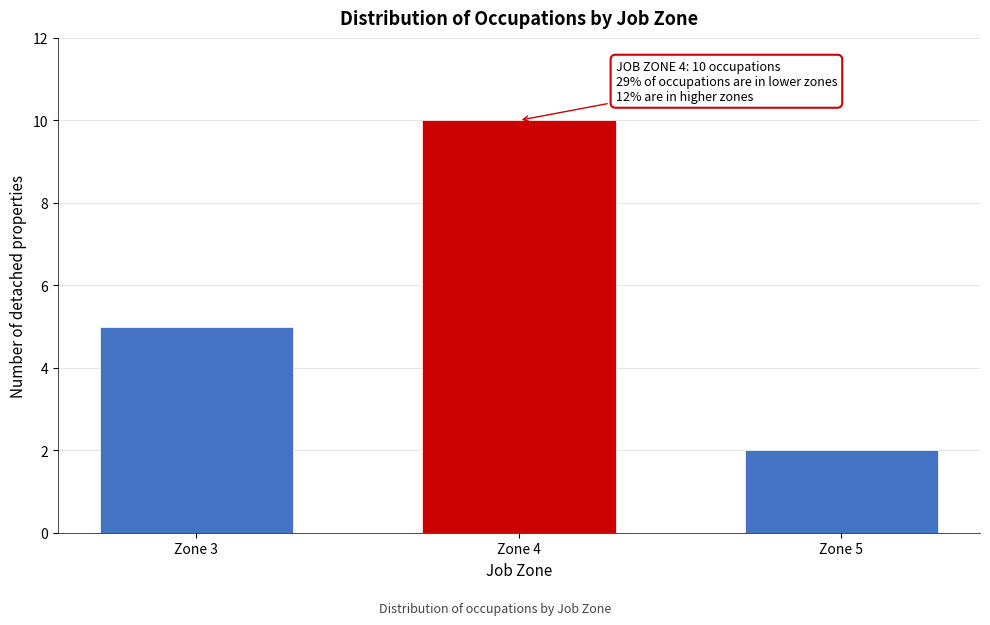

Reading right to left, what are all the values shown in this chart?

Zone 5=2	Zone 4=10	Zone 3=5